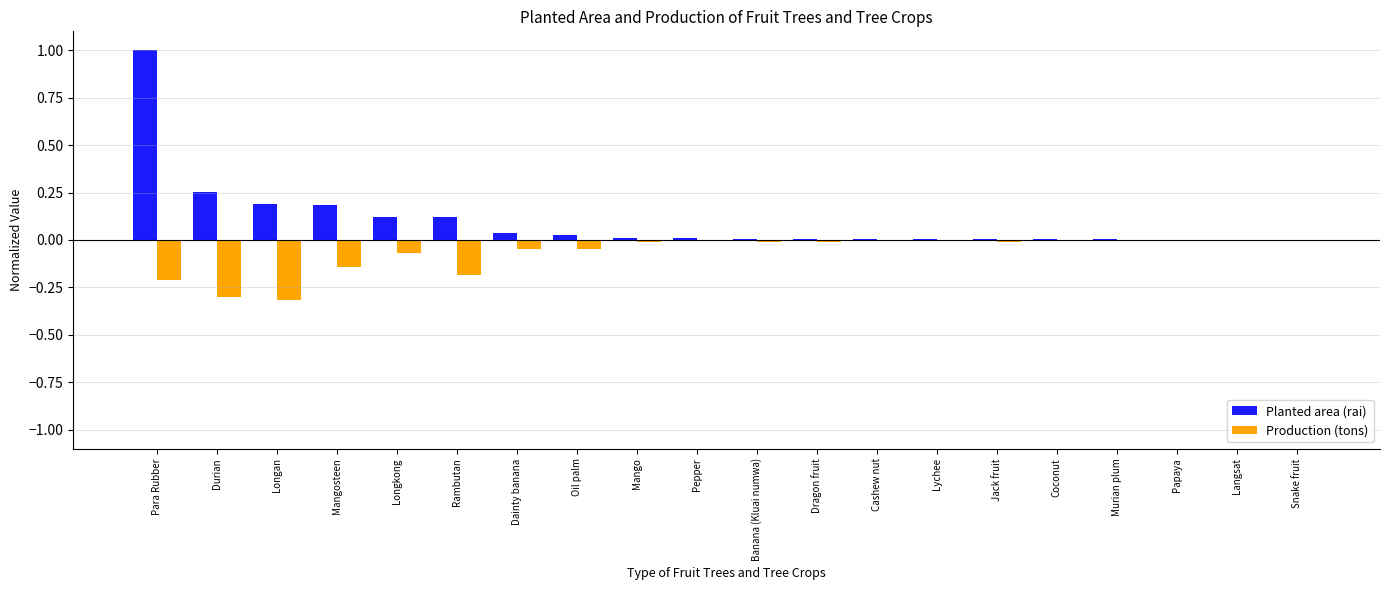

What is the sum of all Planted area (rai) values?

2.0